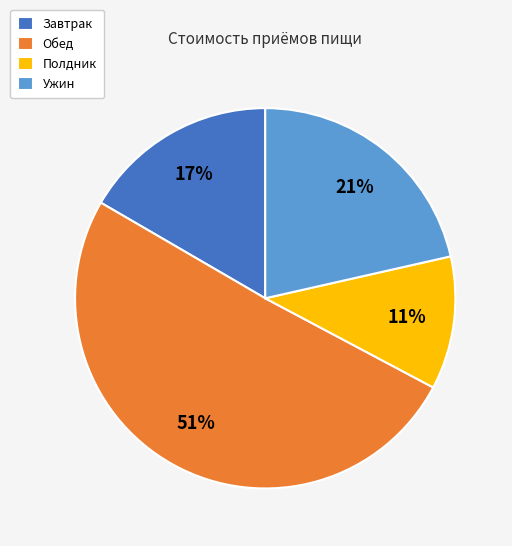

What is the smallest slice in the pie chart?

Полдник